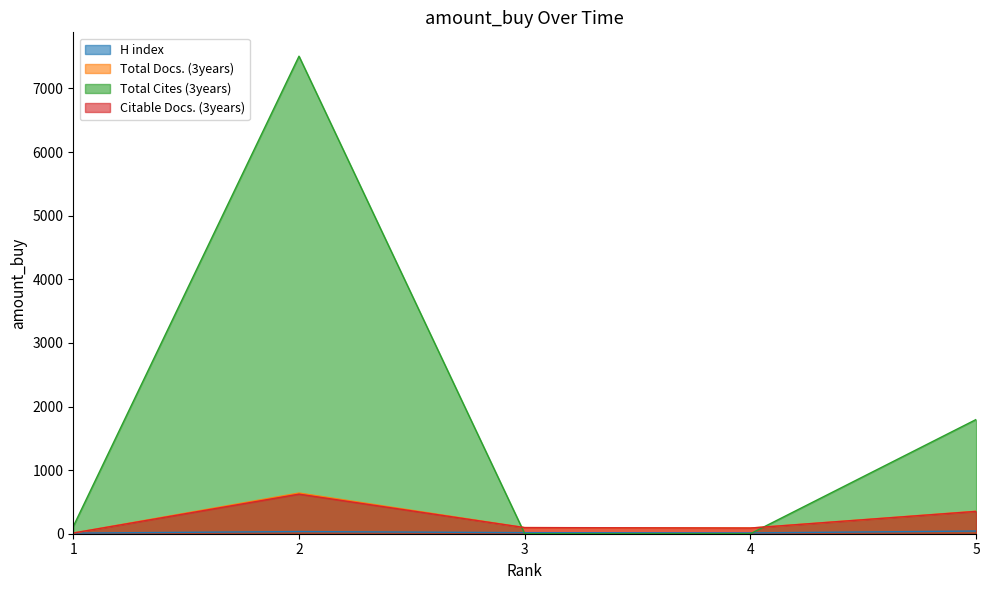

Which series has the widest spread of values?

Total Cites (3years)